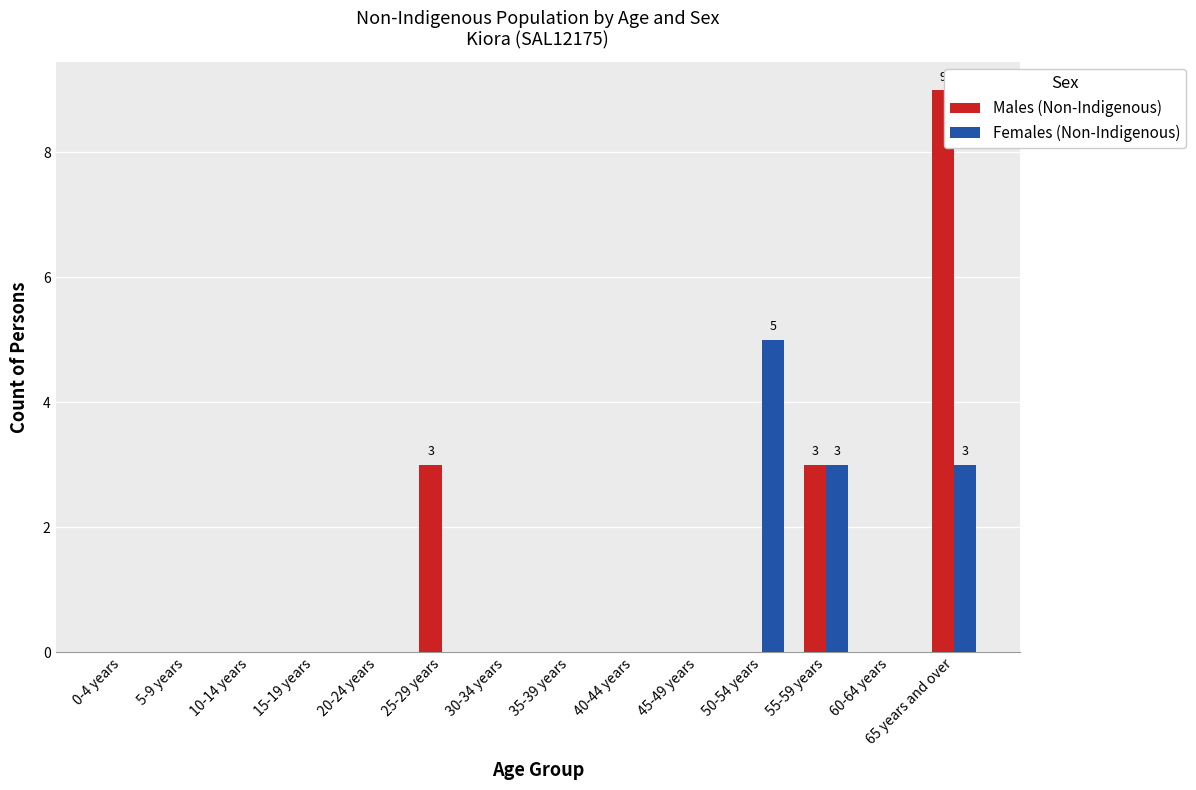

True or false: Males (Non-Indigenous) has a value of 3 at 55-59 years.

True